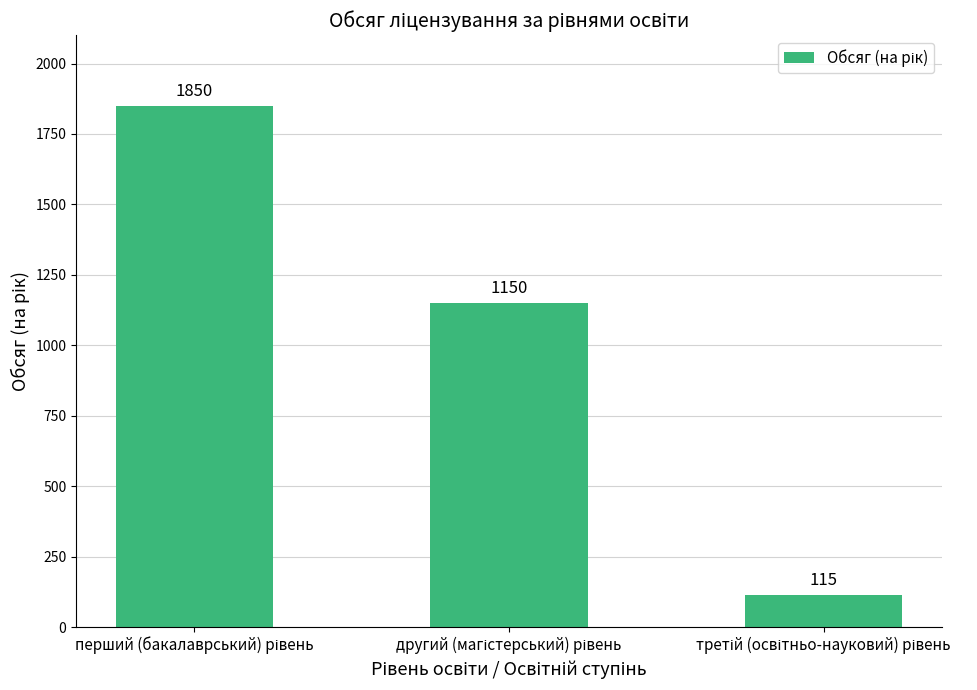

How many values are between 115 and 1850?

3